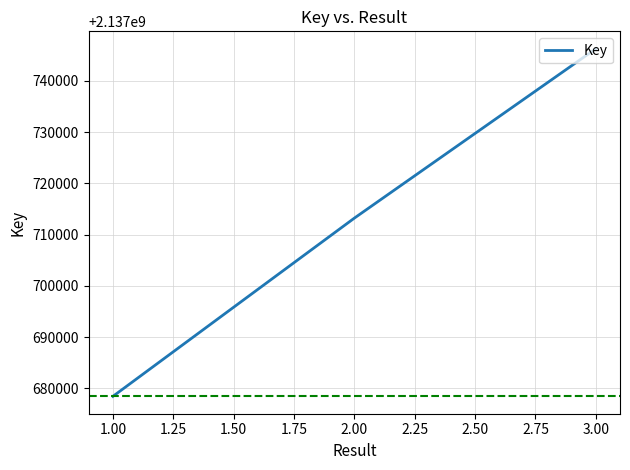

What is the change in value from 1.00 to 2.00?

+34778